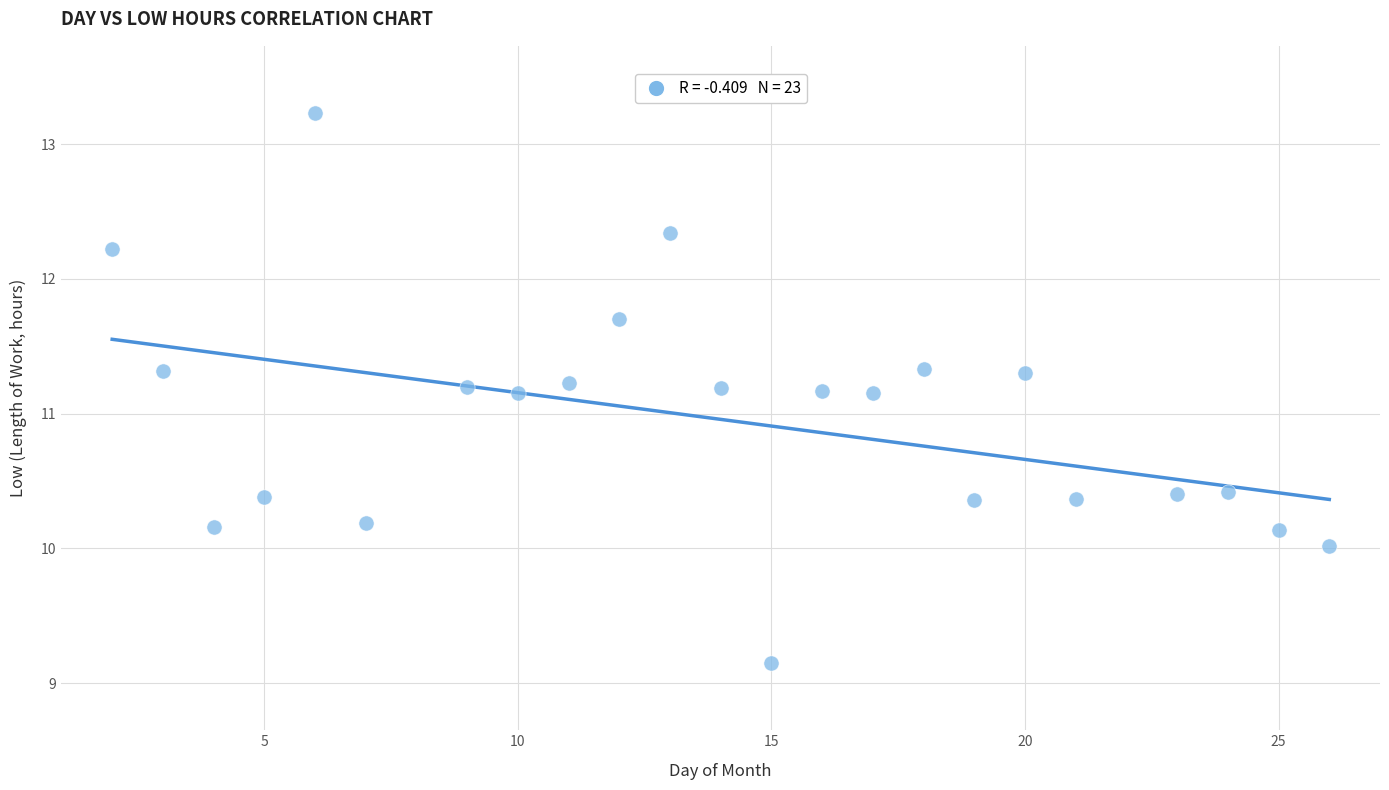

What is the range of X values (max minus min)?

24.0